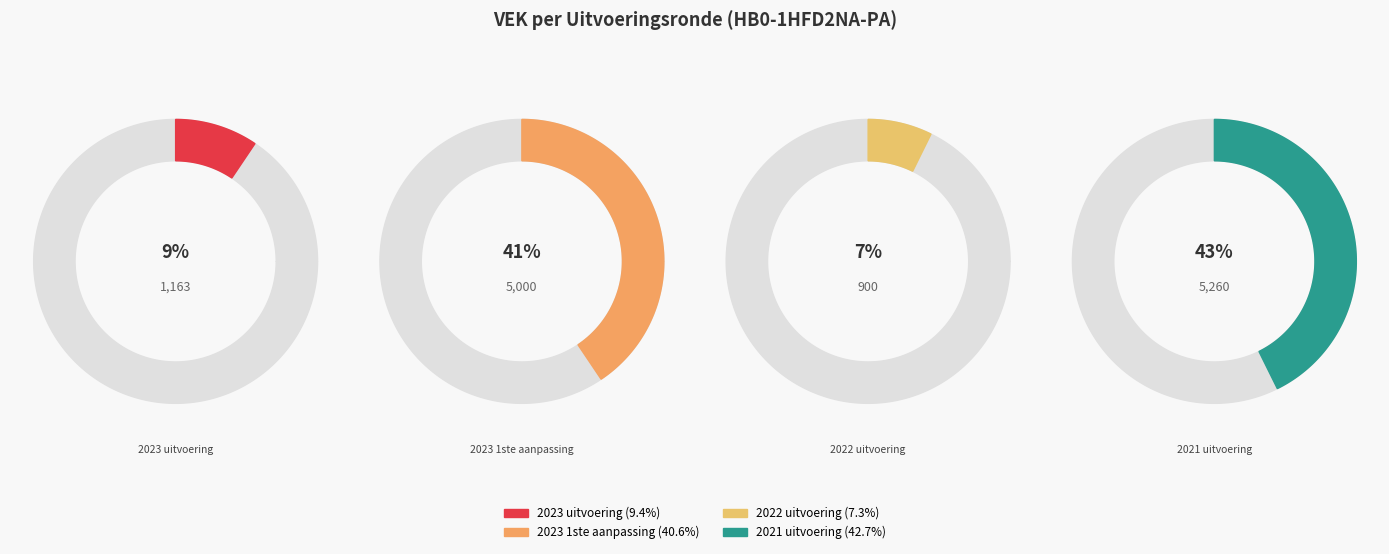

How many slices are in this pie chart?

4